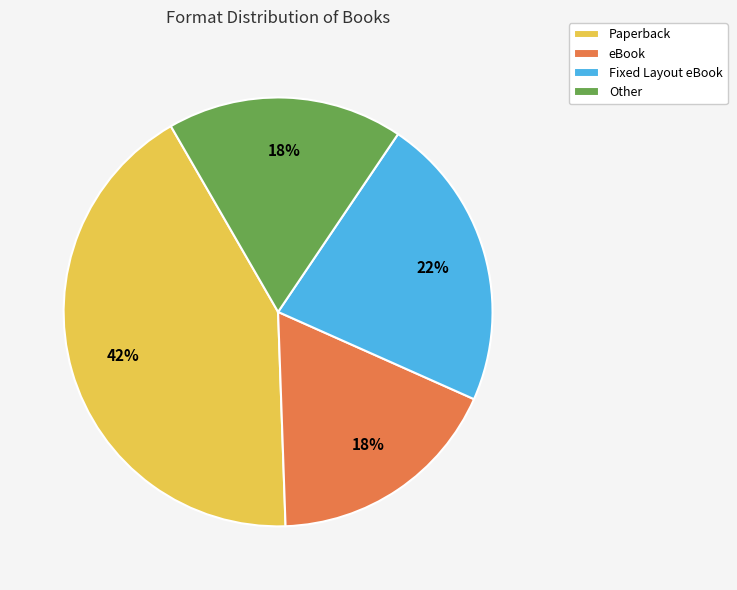

How many segments does this pie chart have?

4